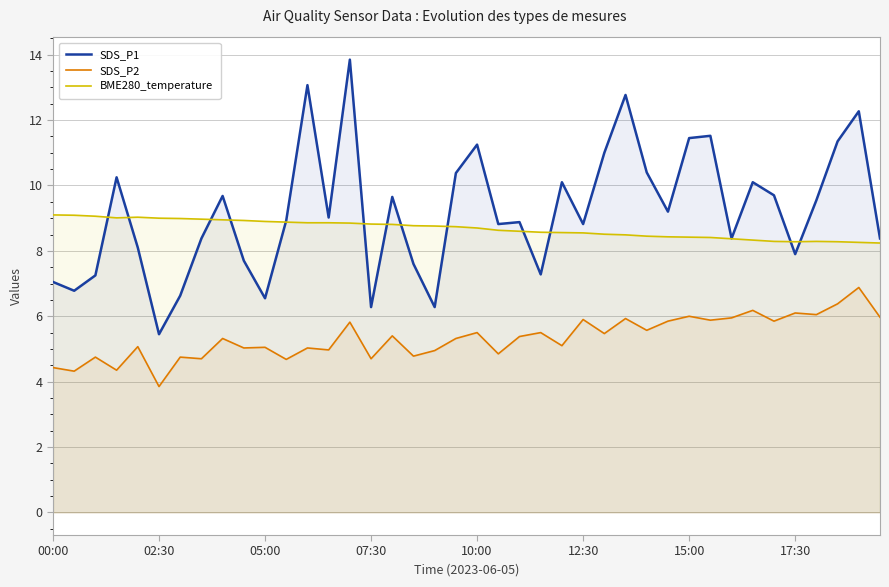

True or false: SDS_P2 and BME280_temperature cross at least once.

False